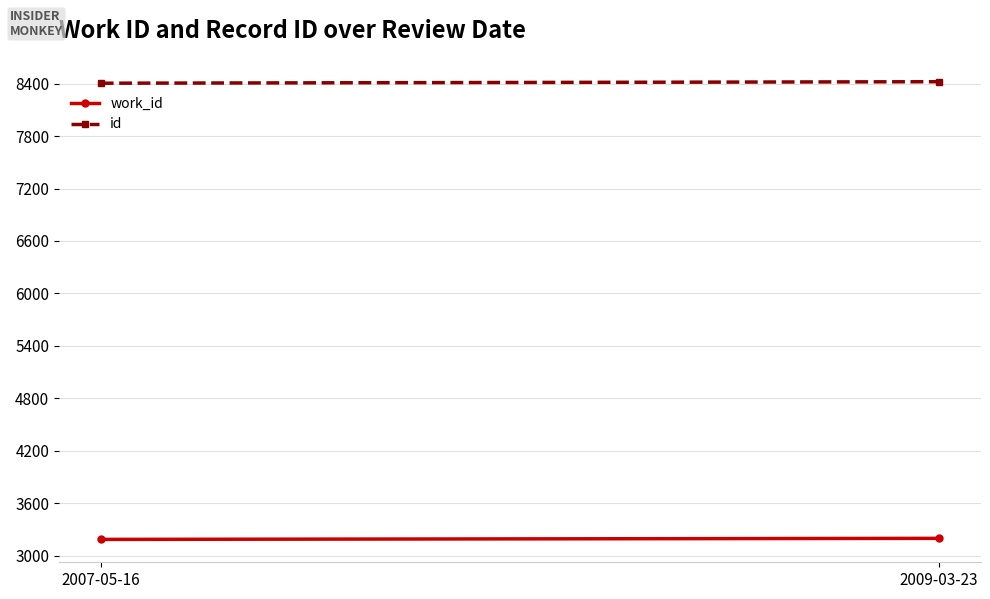

What position from the left is 2007-05-16?

1